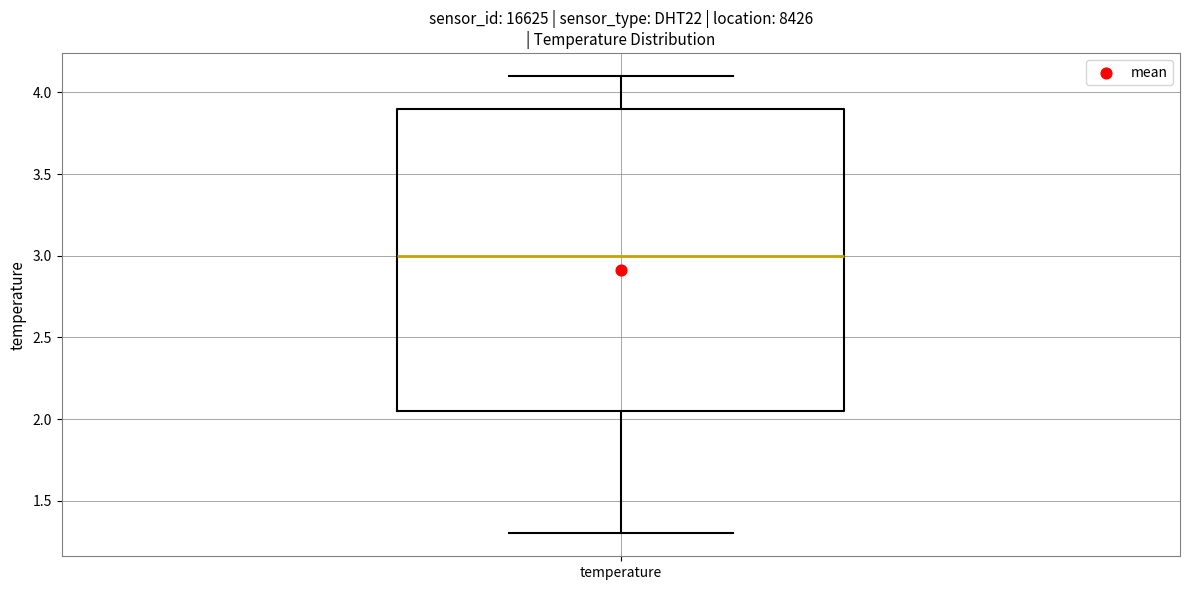

Transcribe this box plot: give where the median line is, the range the box spans, and where the two whiskers end, as read against the y-axis. The values are not printed on the chart, so give them approximately, as read against the axis.

median 3.00, box 2.05 to 3.90, whiskers 1.30 to 4.10